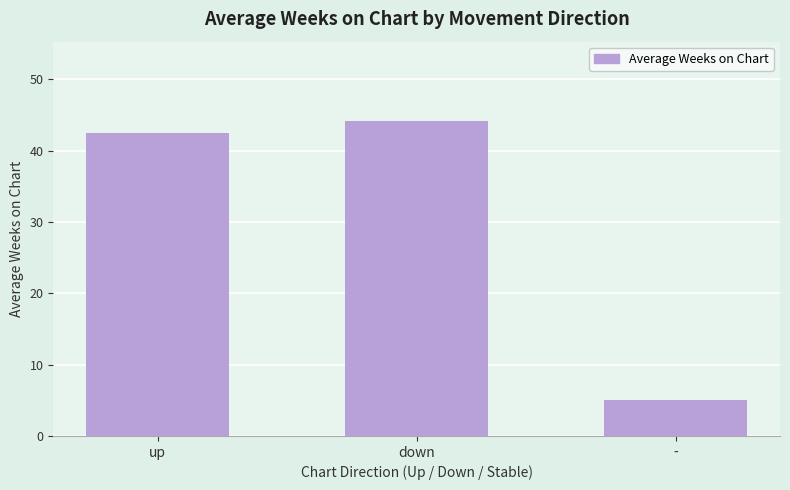

Where is the data nearest to the value 24?

up